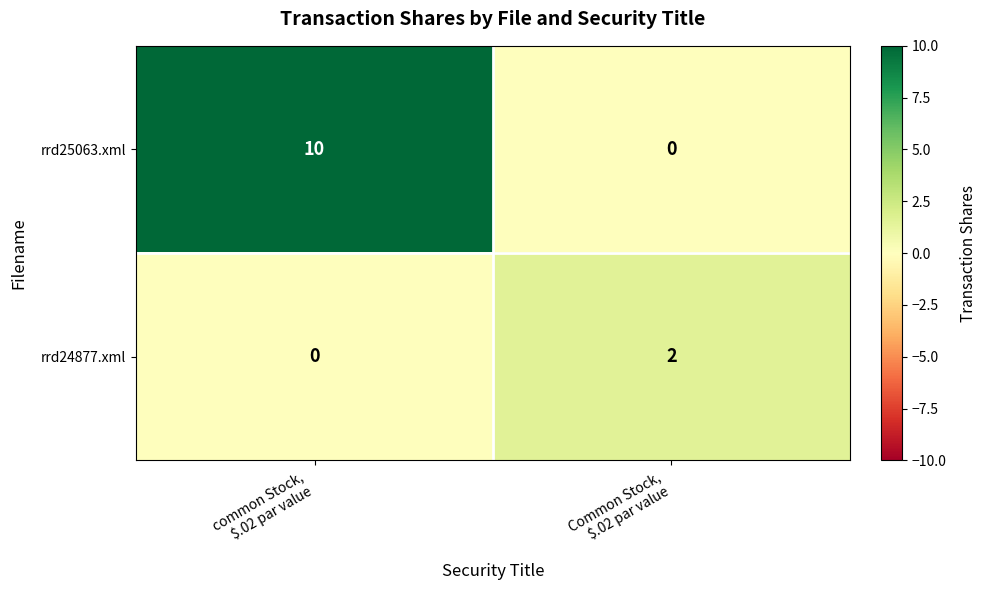

Reading left to right, transcribe all the data shown in this chart.

rrd25063.xml: 10	0
rrd24877.xml: 0	2